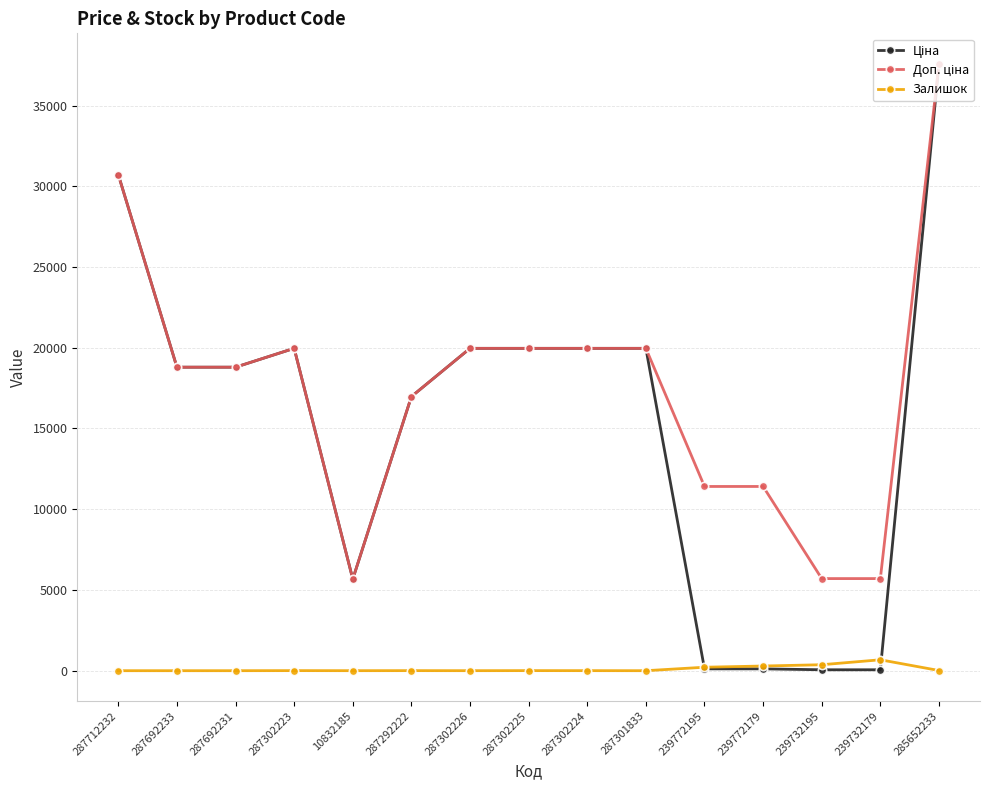

Which label corresponds to the largest value in the chart?

285652233